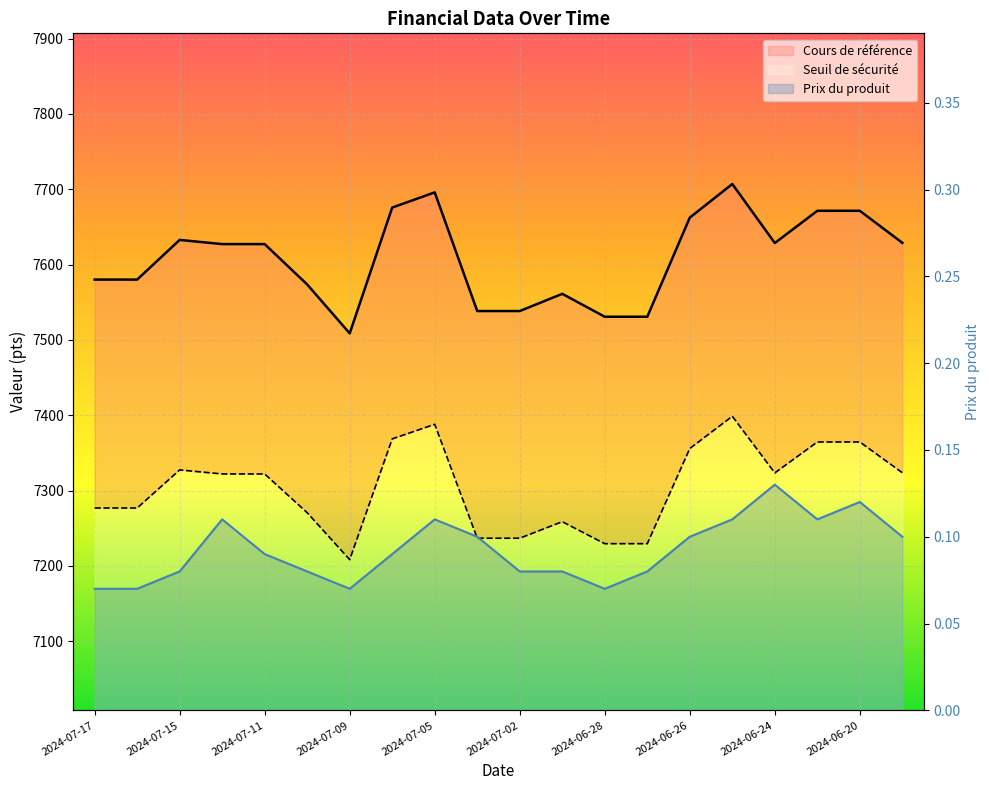

True or false: Prix du produit and Cours de référence intersect in this chart.

False